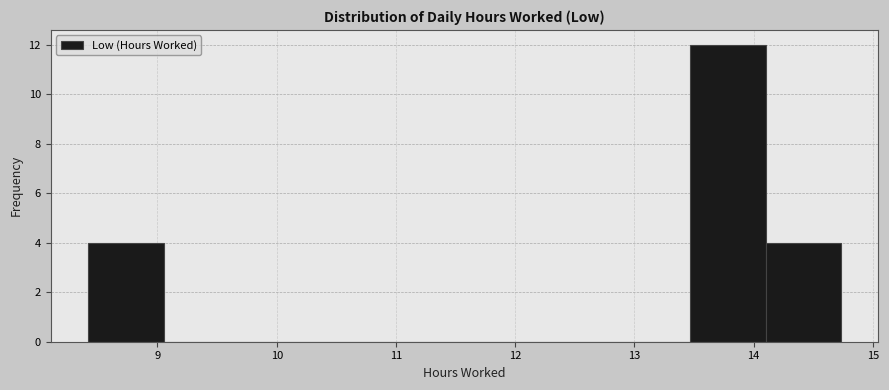

Reading left to right, transcribe this chart: for each bar, give the range it covers on the x-axis and its height. Neither the bar edges nor the heights are printed on the chart, so give them approximately, as read against the axes.

8.4 to 9.1: 4
9.1 to 9.7: 0
9.7 to 10.3: 0
10.3 to 10.9: 0
10.9 to 11.6: 0
11.6 to 12.2: 0
12.2 to 12.8: 0
12.8 to 13.5: 0
13.5 to 14.1: 12
14.1 to 14.7: 4